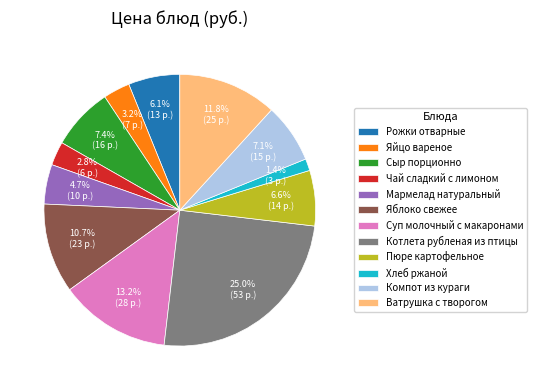

To the nearest percent, what percentage of the pie is Чай сладкий с лимоном?

3%